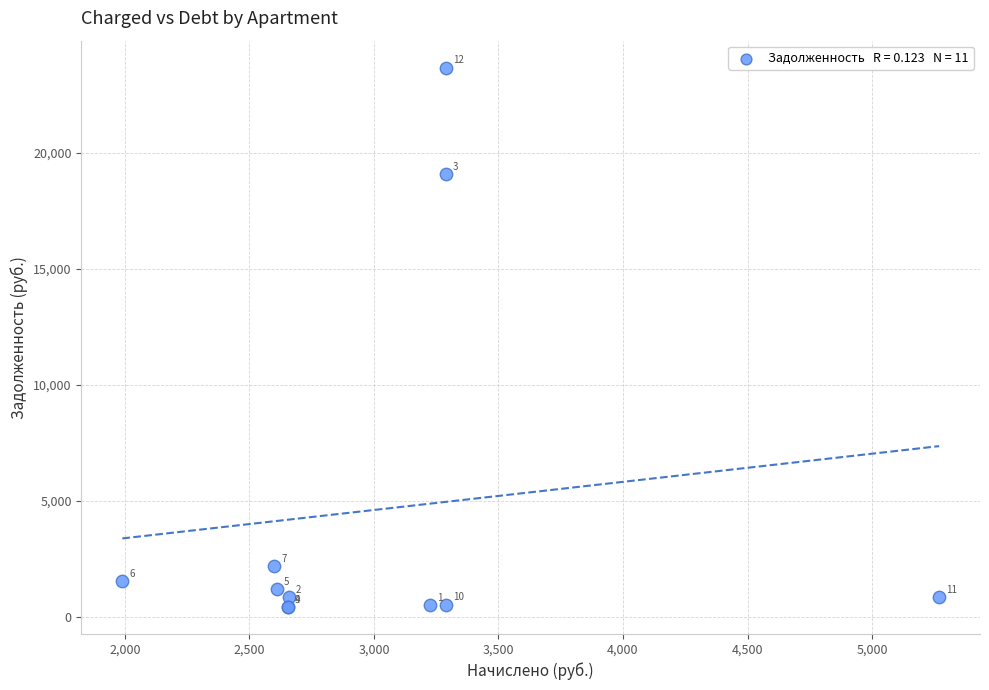

What Y value in the scatter plot is closest to 12048?

19082.8